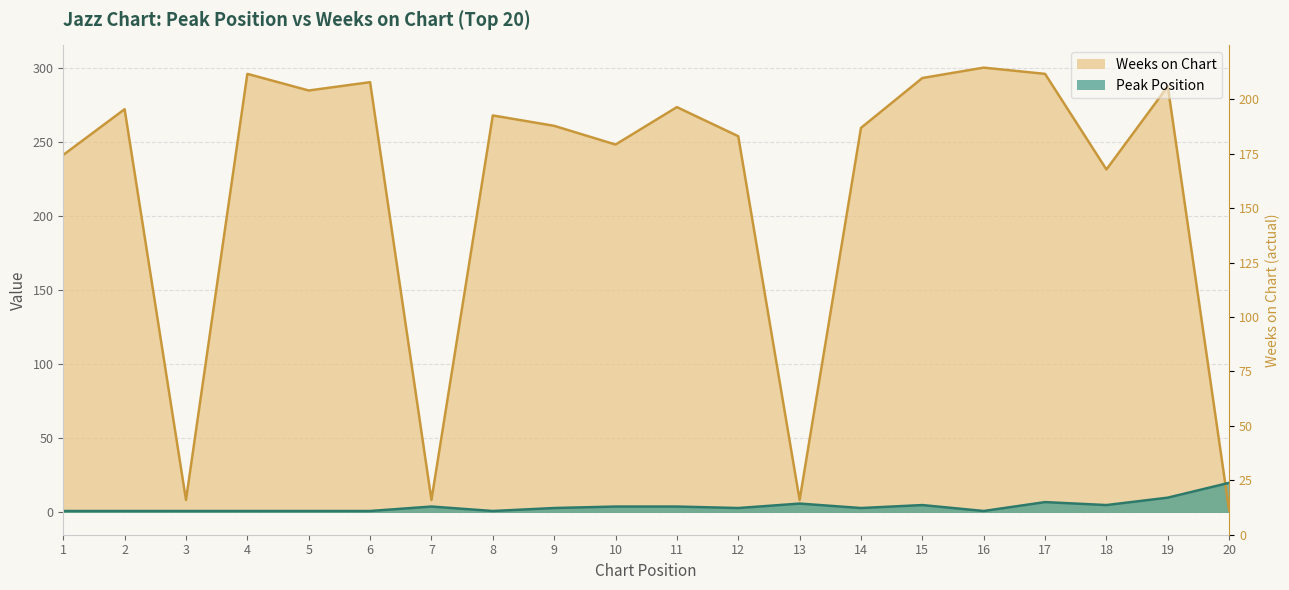

What is the approximate value of Peak Position at 11?

4.0